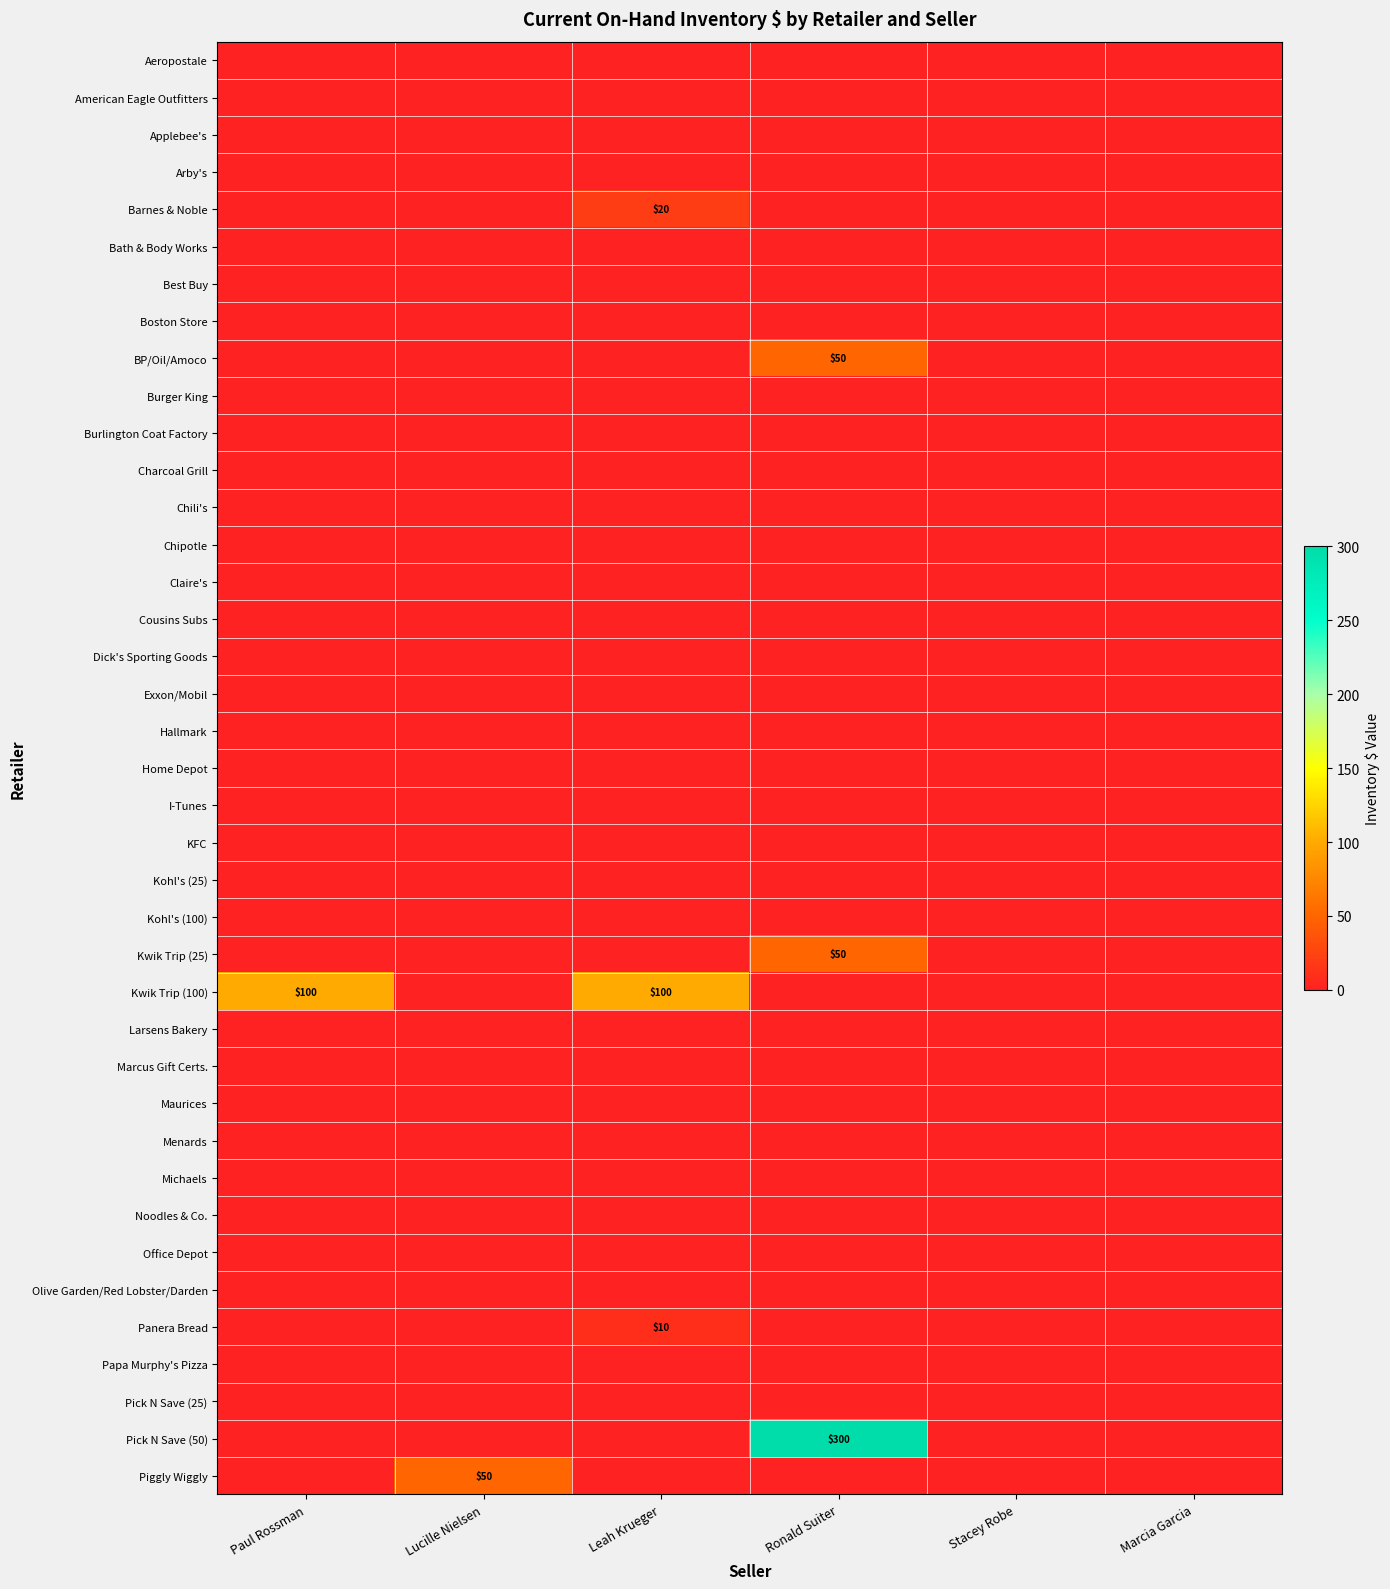

At which label does Claire's reach its minimum?

Paul Rossman